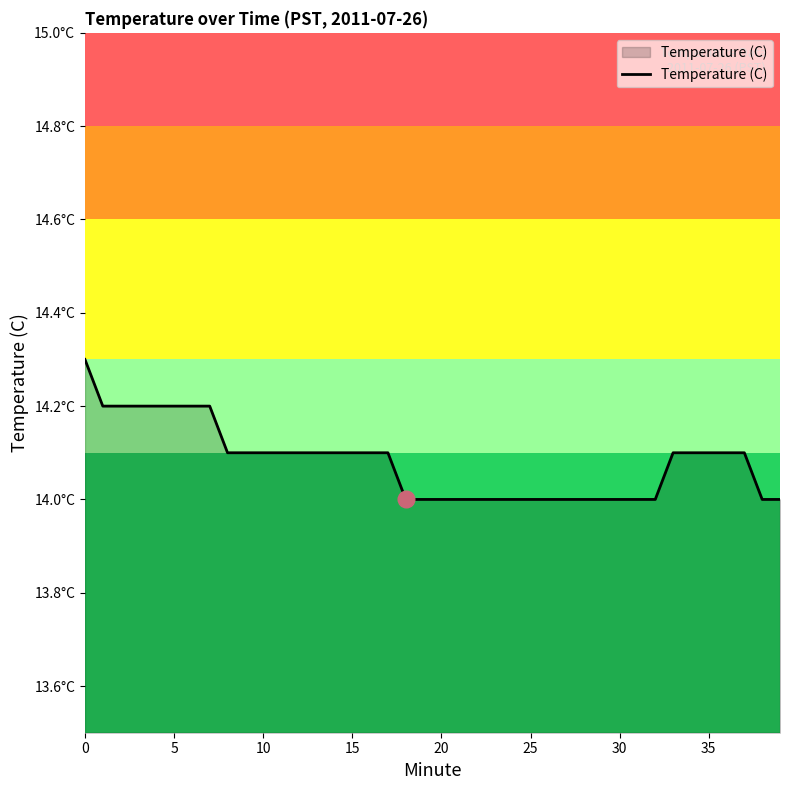

Is this an area chart (filled region under the line)?

Yes